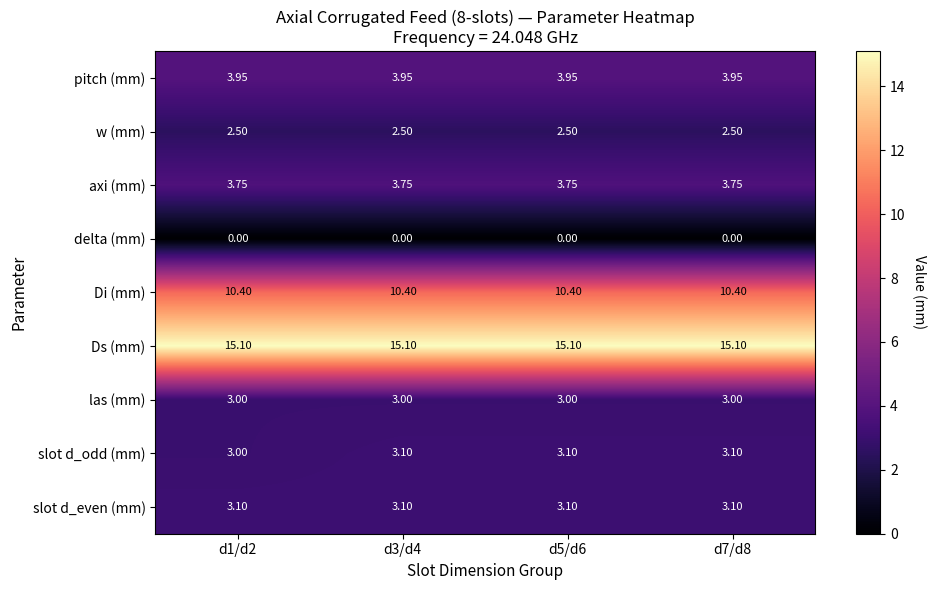

Is the value of axi (mm) at d7/d8 greater than the value of delta (mm) at d3/d4?

Yes